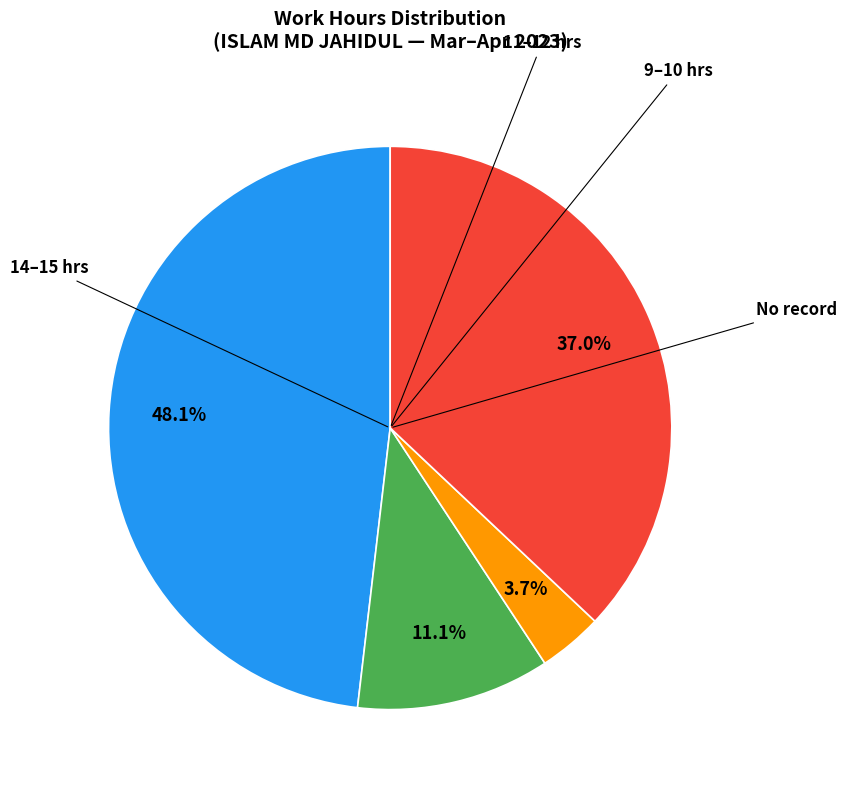

To the nearest percent, what is the average slice percentage?

25%